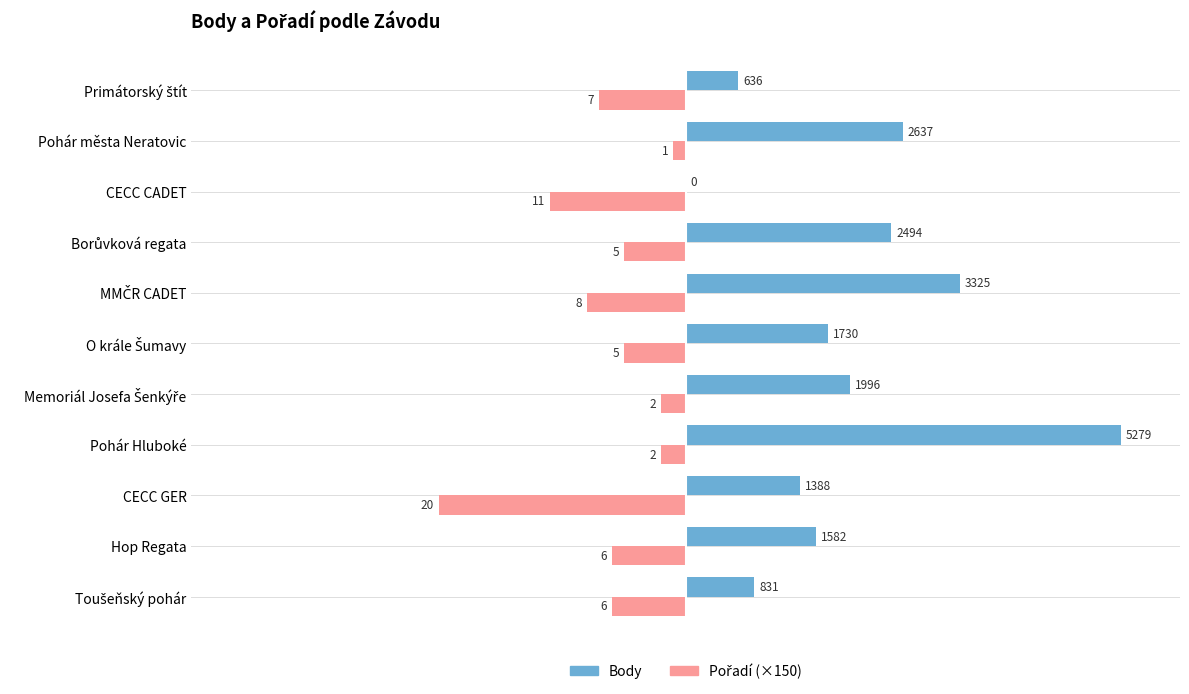

The value of Body at CECC CADET is -3585. True or false?

False